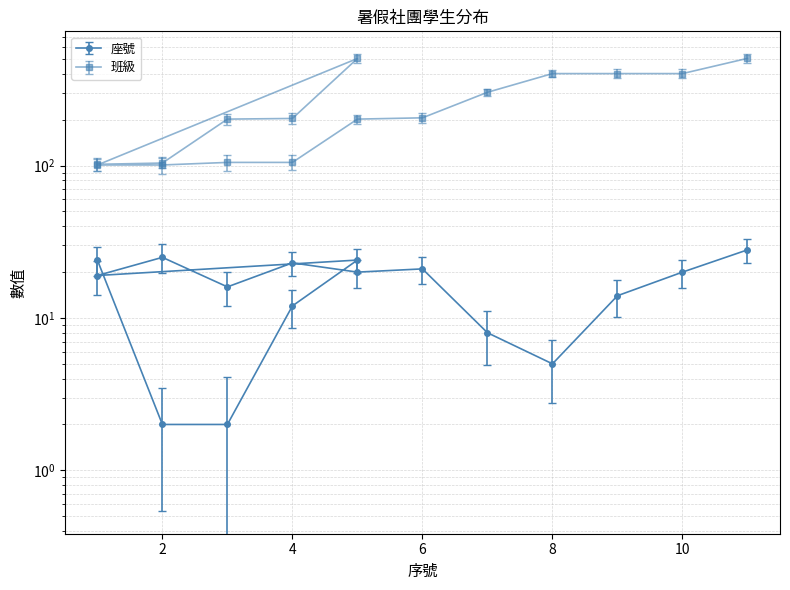

The 班級 series shows 101 at 2. True or false?

True